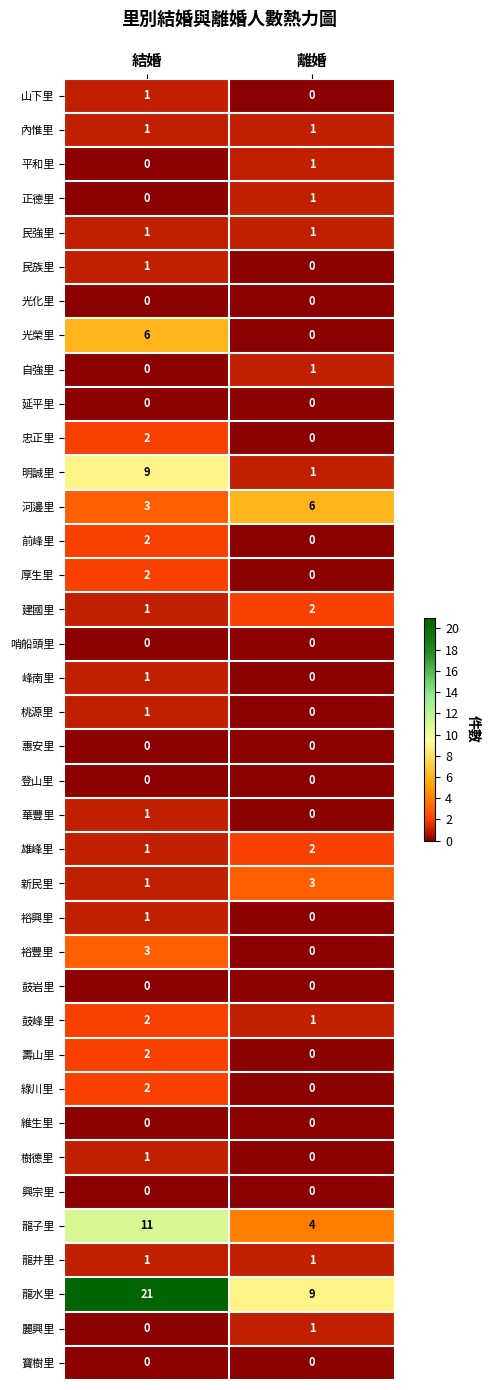

What is the sum of the 龍水里 values at 結婚 and 離婚?

30